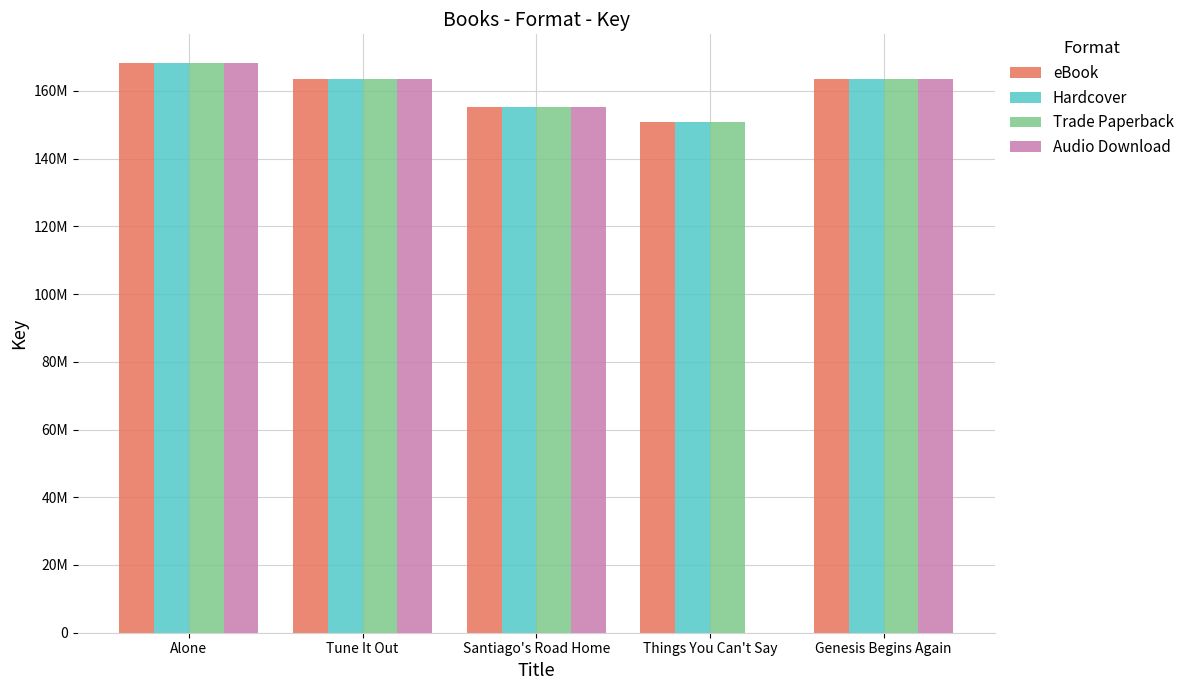

Does the chart contain stacked bars?

No